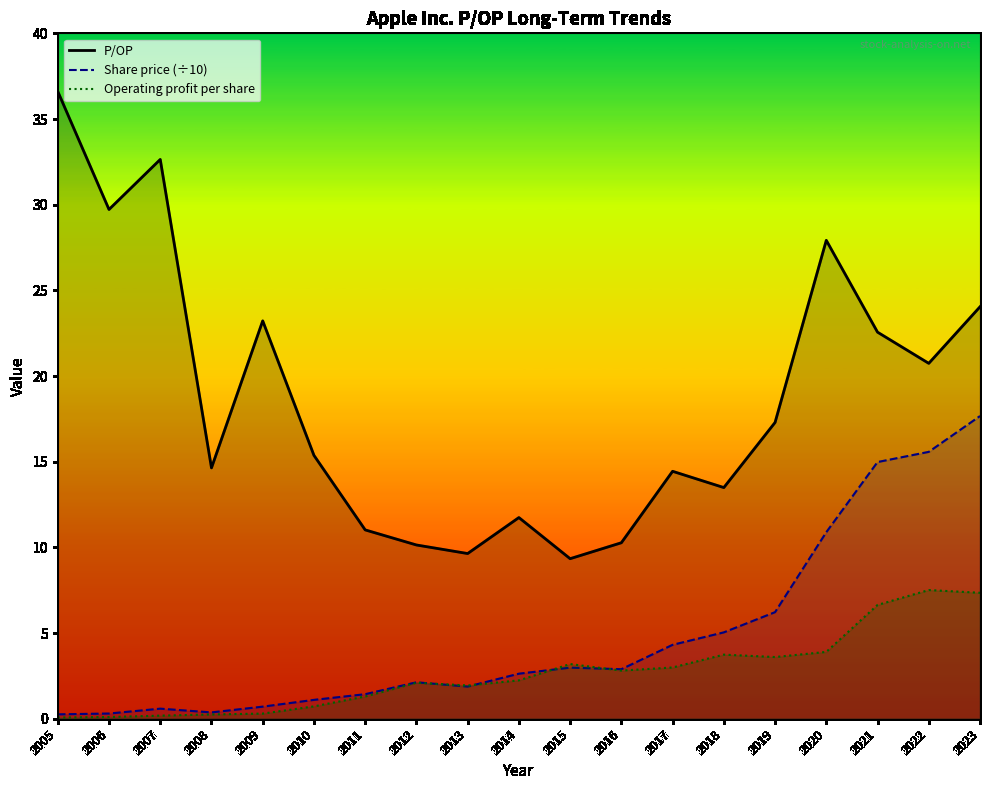

The Operating profit per share series shows 0.2 at 2007. True or false?

True